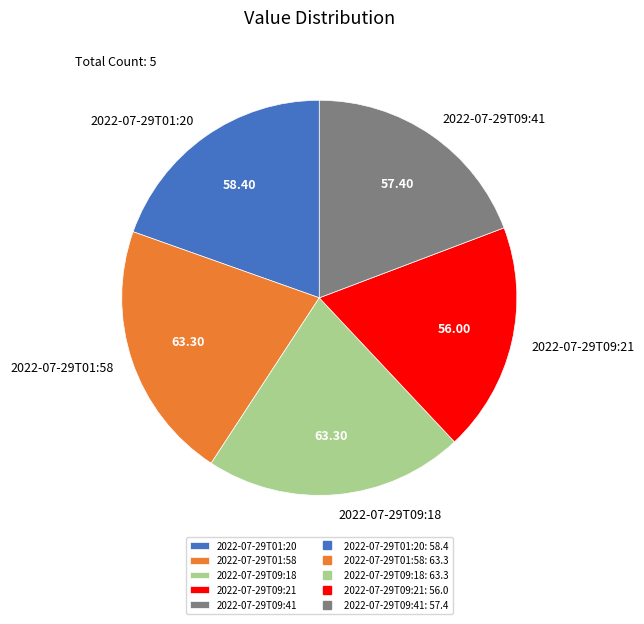

Does 2022-07-29T09:18 account for over 50% of the chart?

No